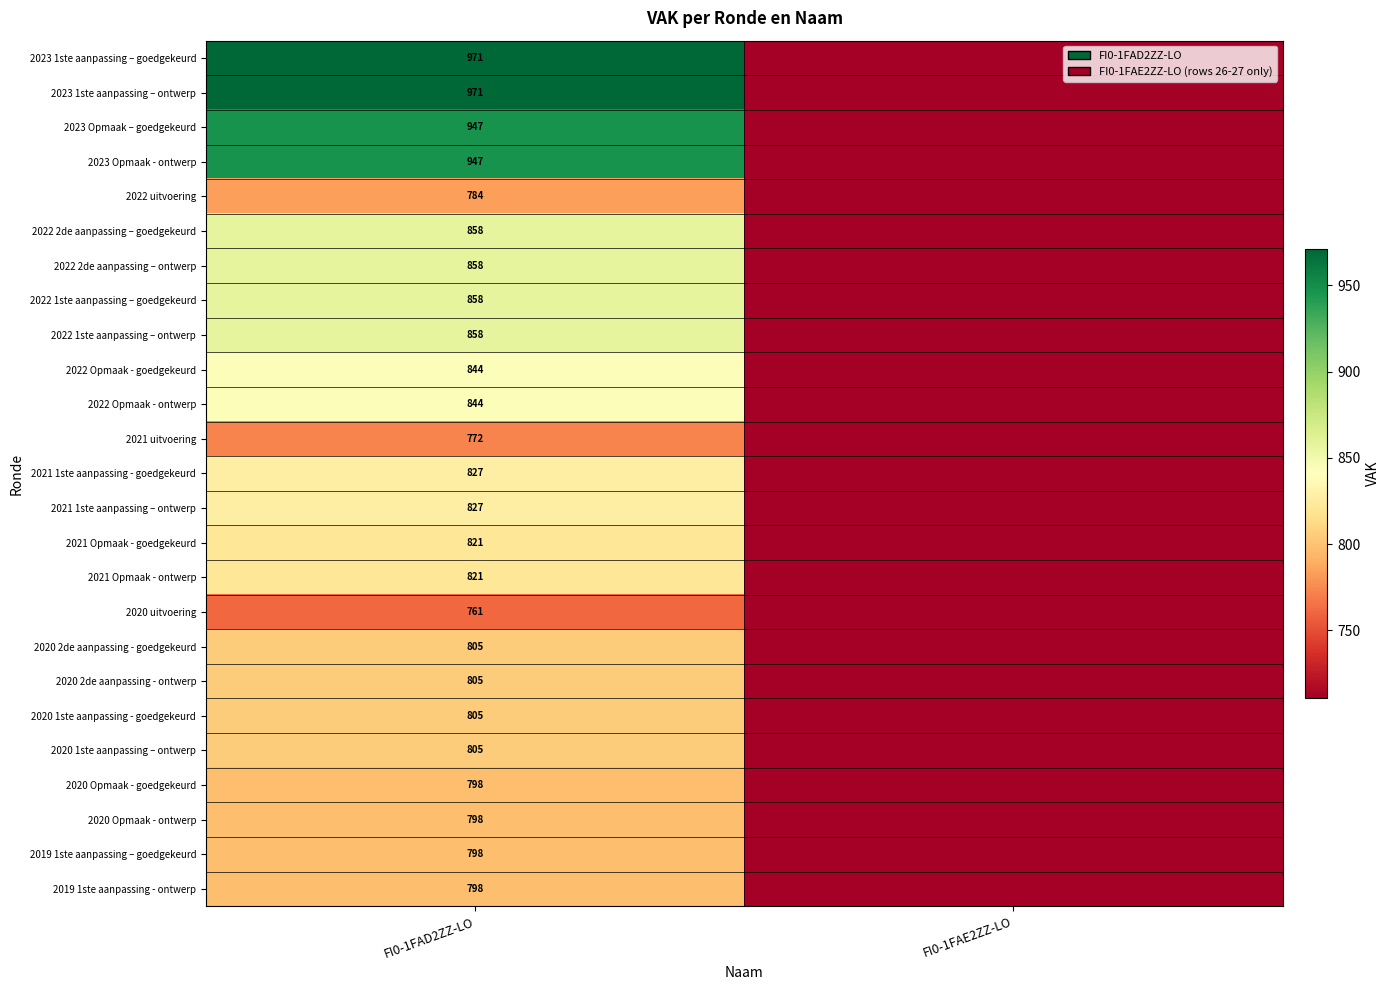

Is it true that 2021 1ste aanpassing - goedgekeurd equals 827 at FI0-1FAD2ZZ-LO?

True